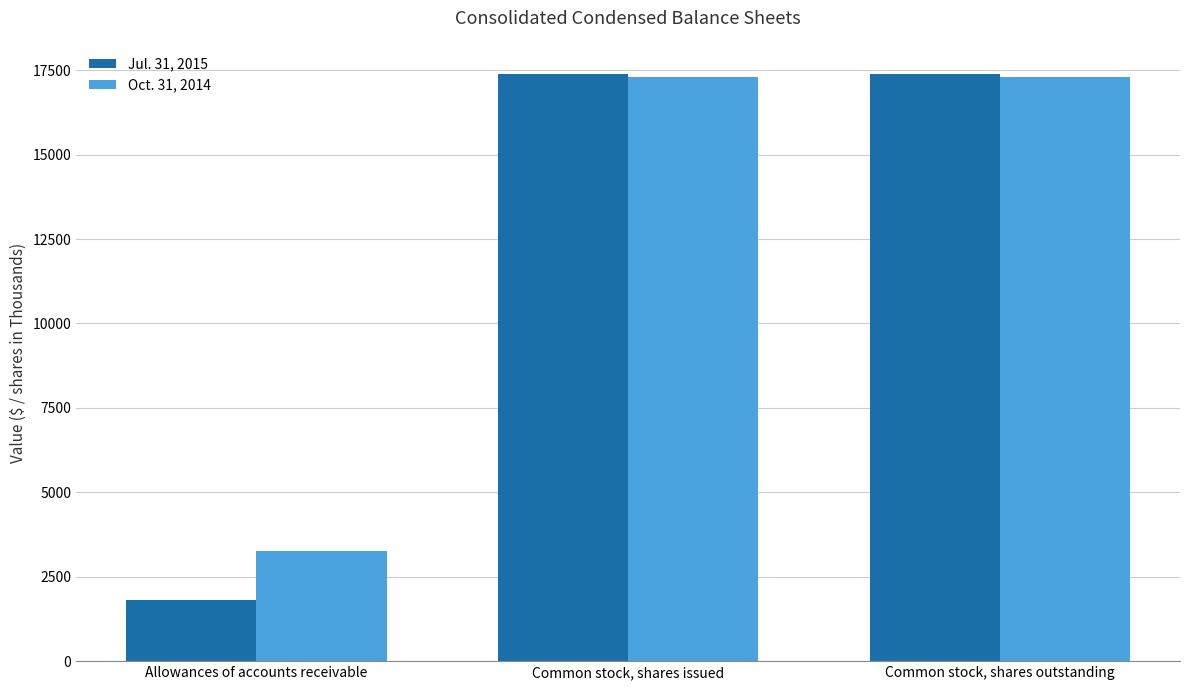

How many bars are there in each group?

2